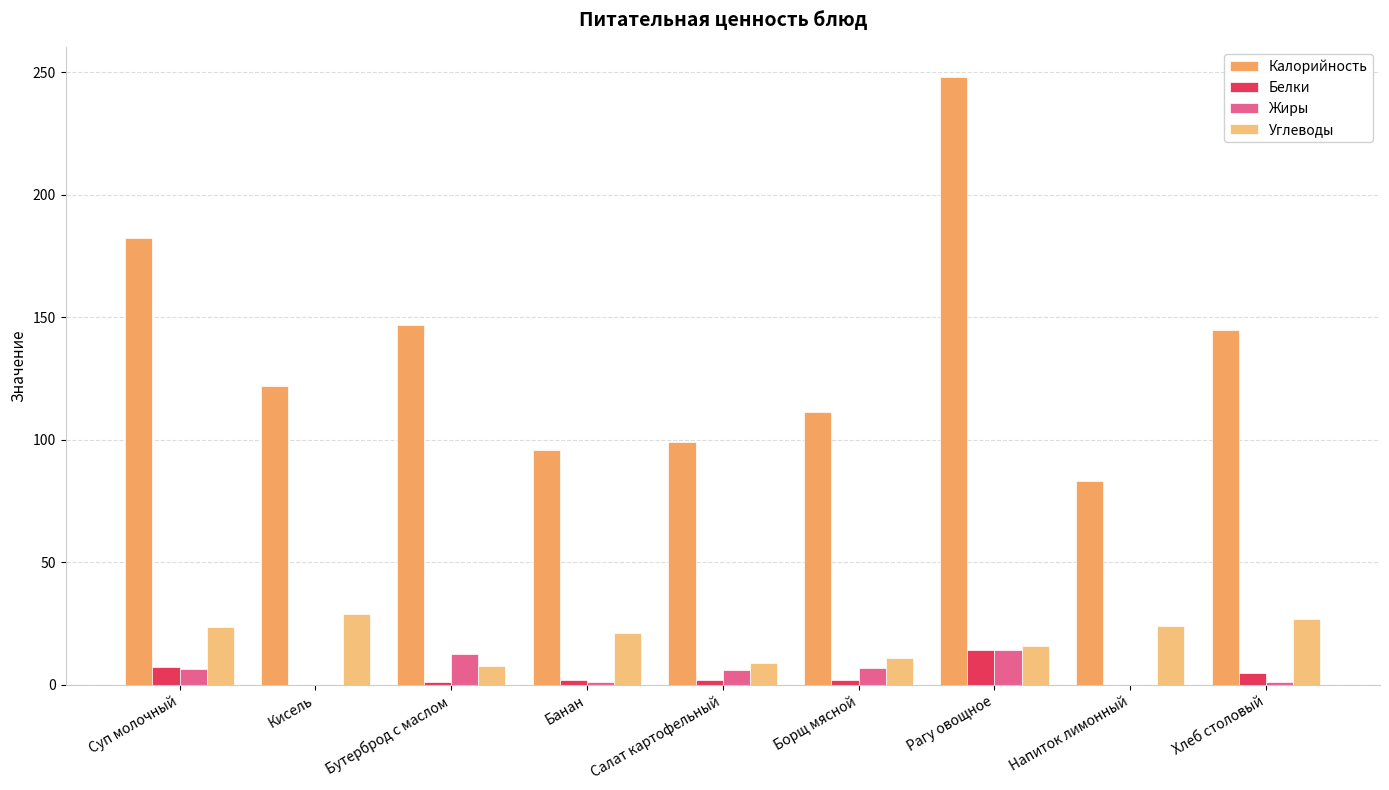

Which category has the highest value across all series?

Рагу овощное